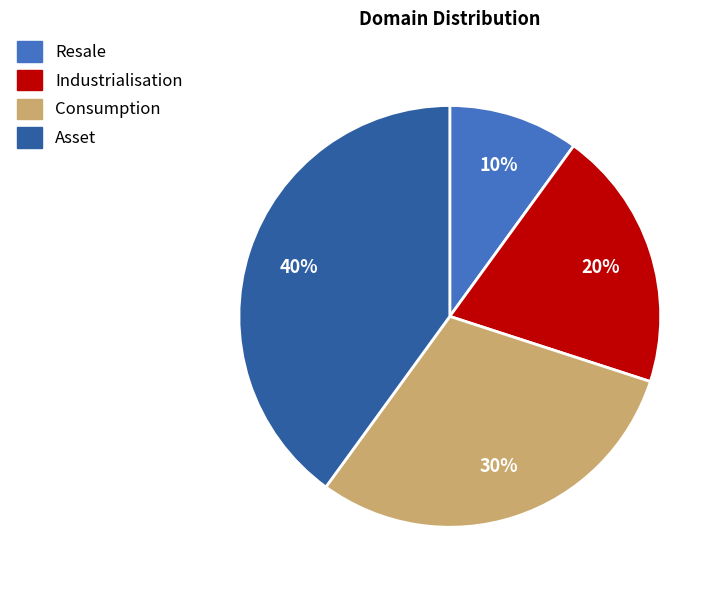

The Consumption slice represents 36% of the pie. True or false?

False